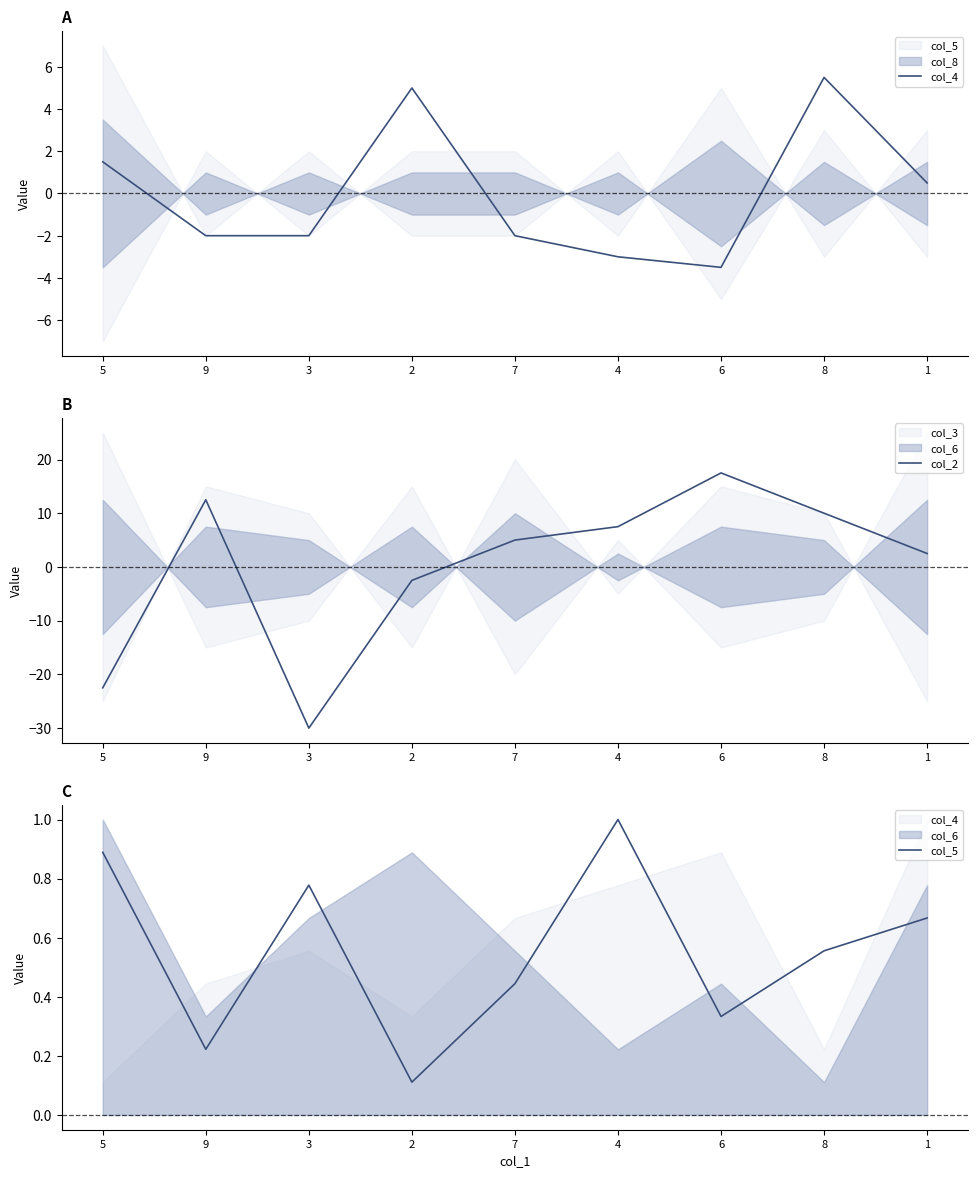

Which series ends up on top after the final intersection of col_4 and col_2?

col_2